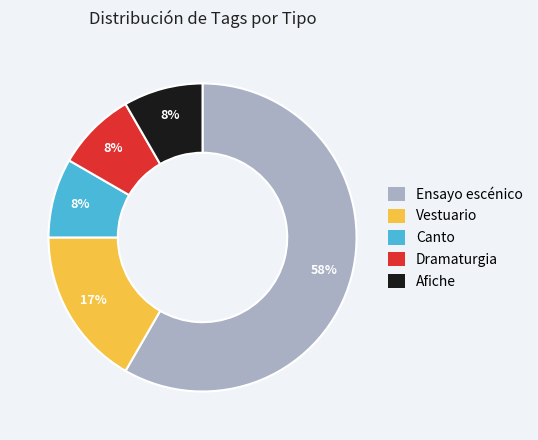

To the nearest percent, what is the average slice percentage?

20%